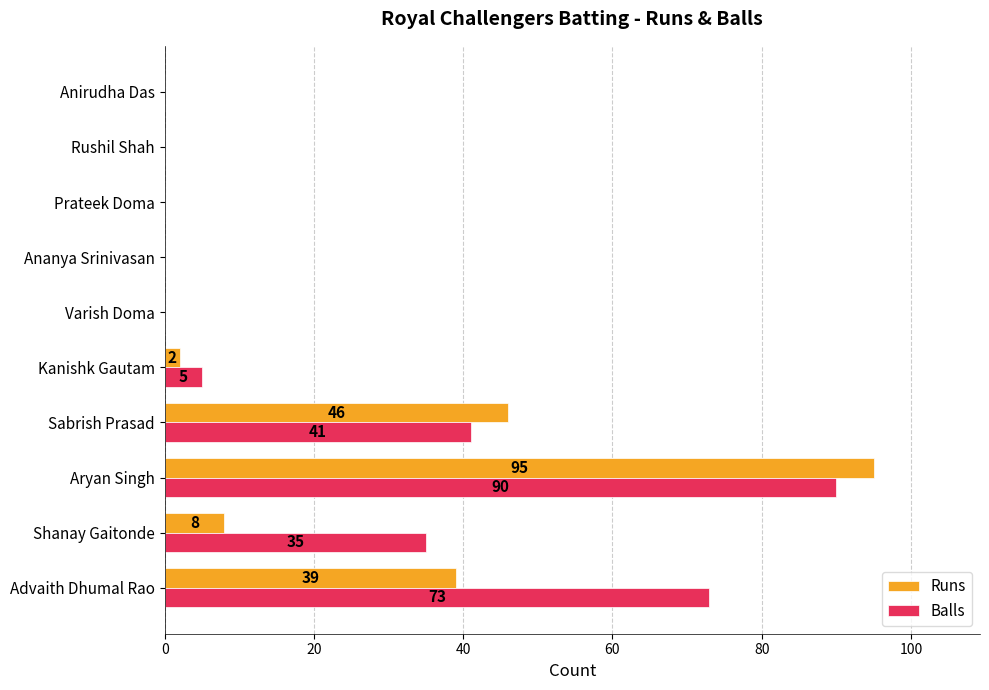

The Balls series shows 35 at Shanay Gaitonde. True or false?

True